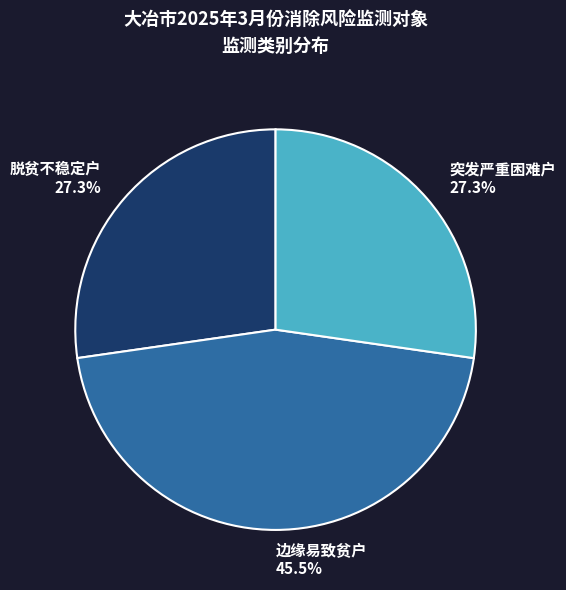

Is there any slice that represents more than half of the pie?

No